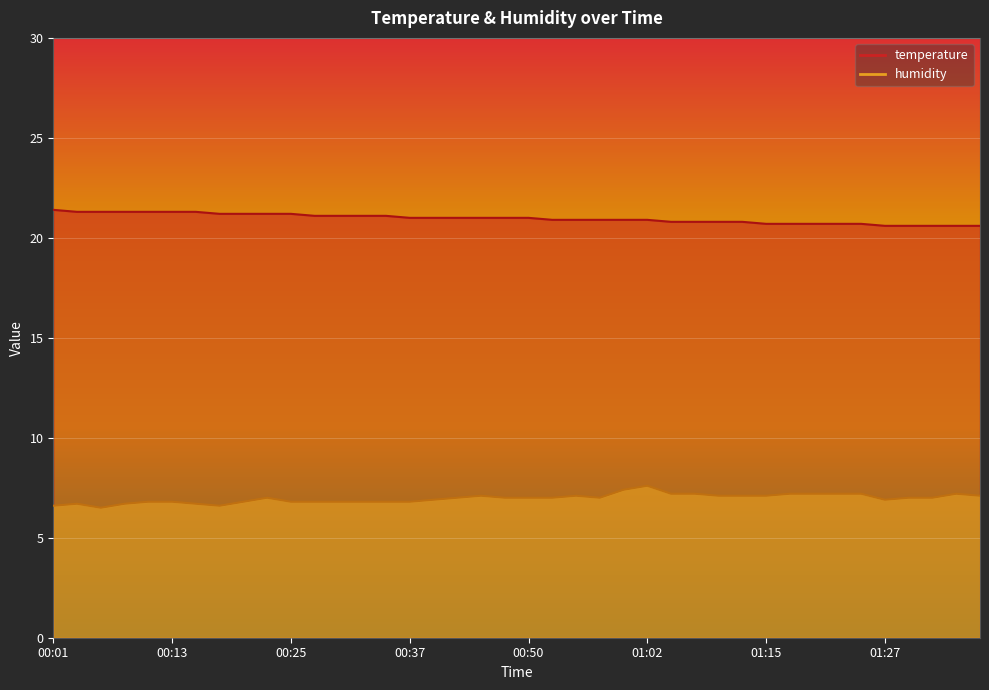

Is it true that humidity equals 6.7 at 00:03?

True